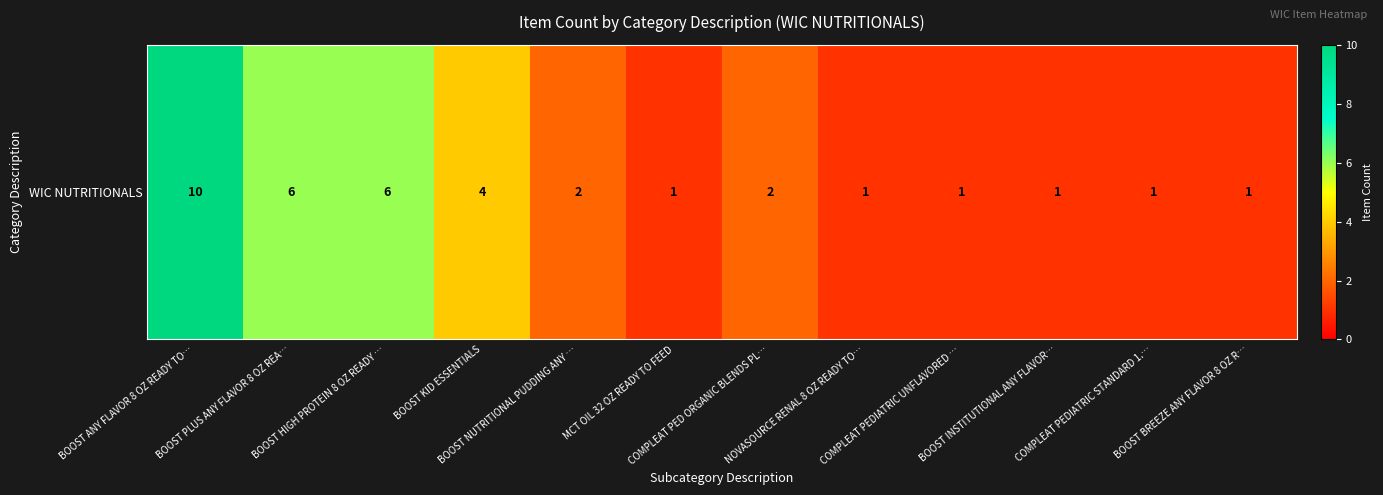

What is the minimum value shown in the chart?

1